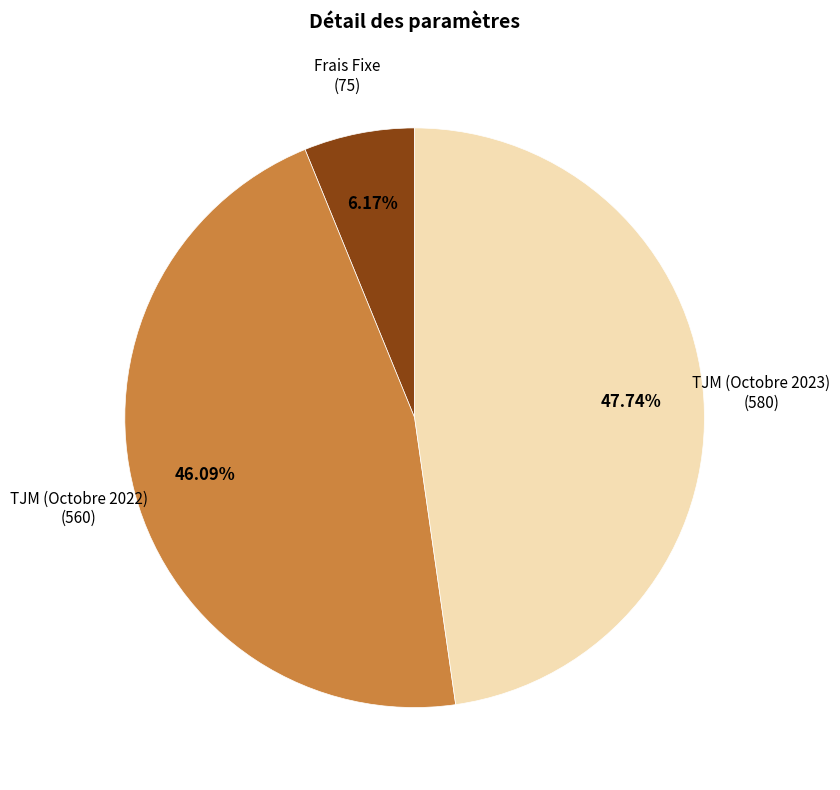

Between TJM (Octobre 2022) (560) and Frais Fixe (75), which is larger?

TJM (Octobre 2022) (560)